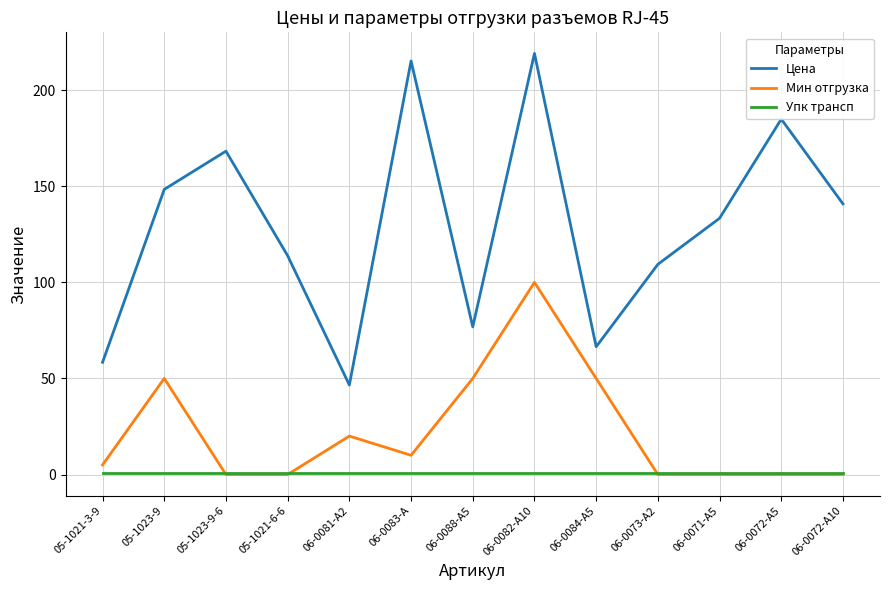

True or false: Мин отгрузка and Цена intersect in this chart.

False